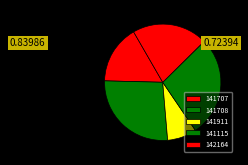

To the nearest percent, what percentage of the pie is 141911?

8%